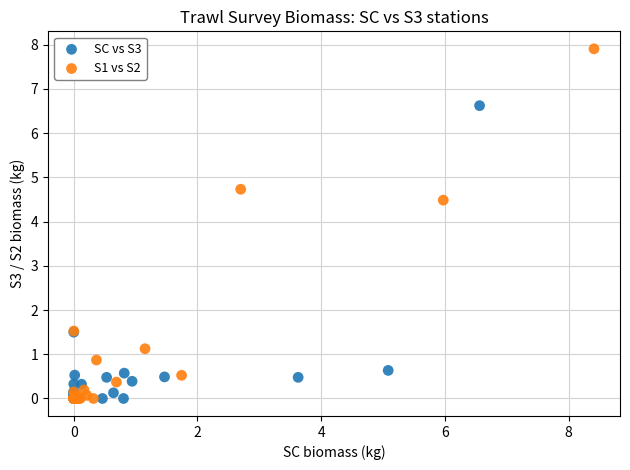

Which series contains the highest Y value?

S1 vs S2